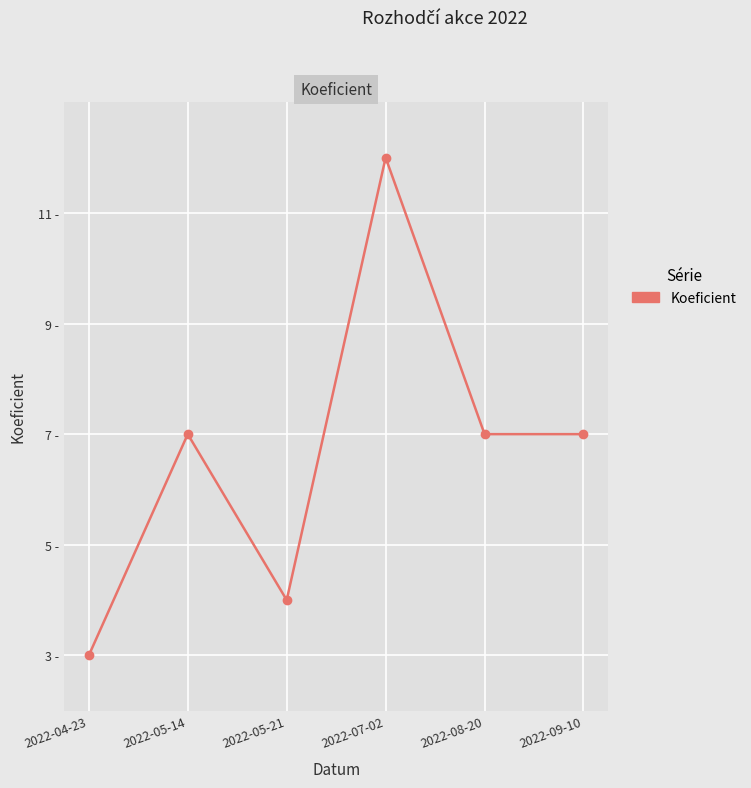

Reading left to right, transcribe all the data shown in this chart.

2022-04-23=3	2022-05-14=7	2022-05-21=4	2022-07-02=12	2022-08-20=7	2022-09-10=7